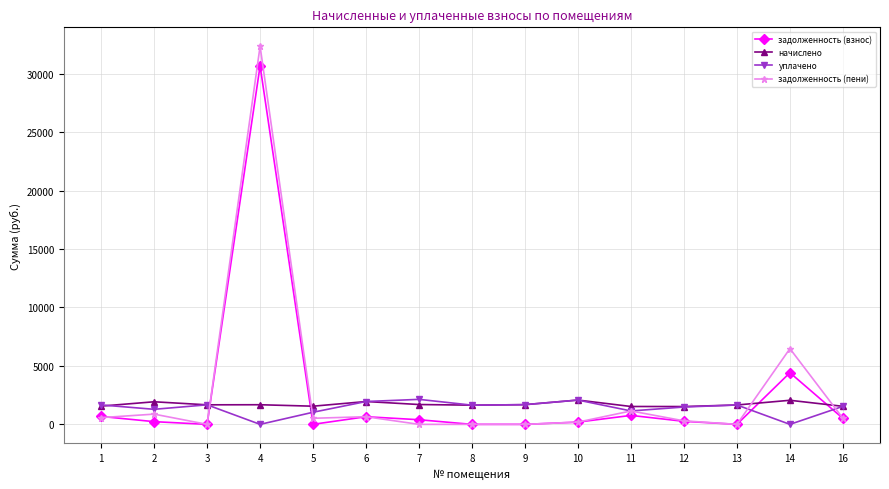

What is the maximum value shown in the chart?

32347.7